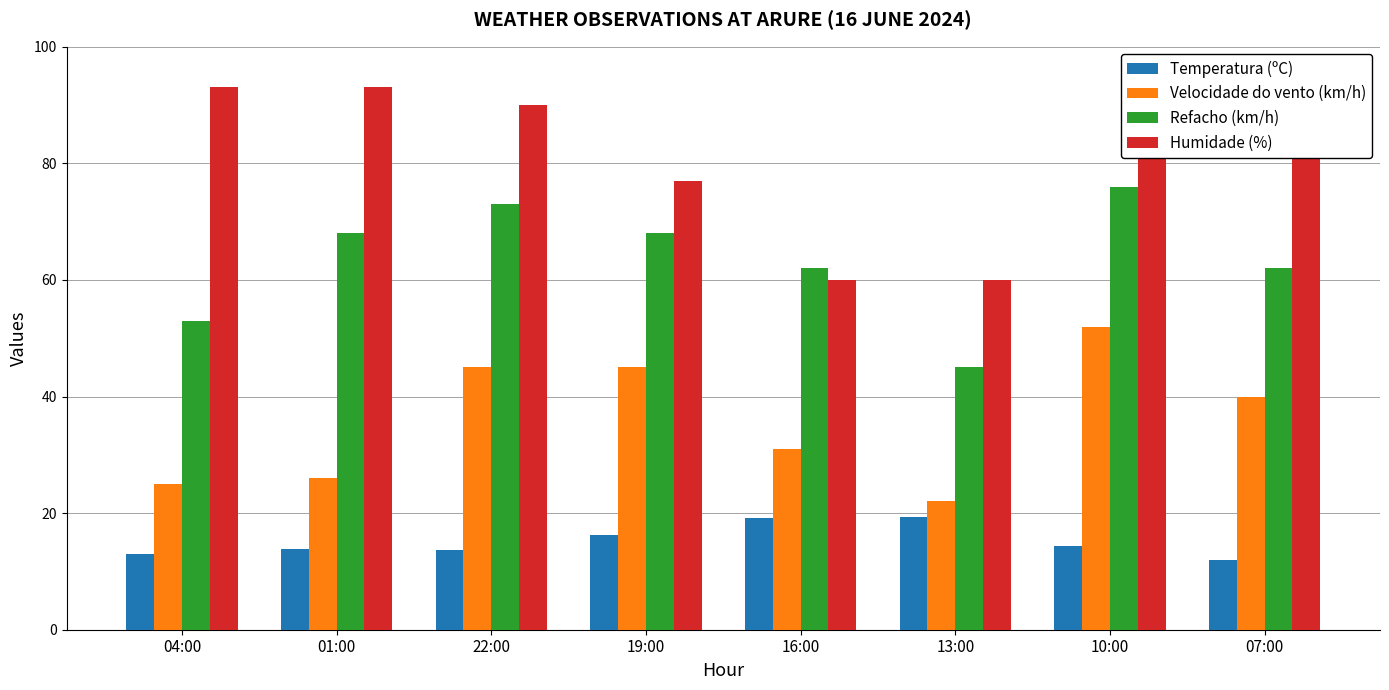

Which series has the largest range (max minus min)?

Humidade (%)